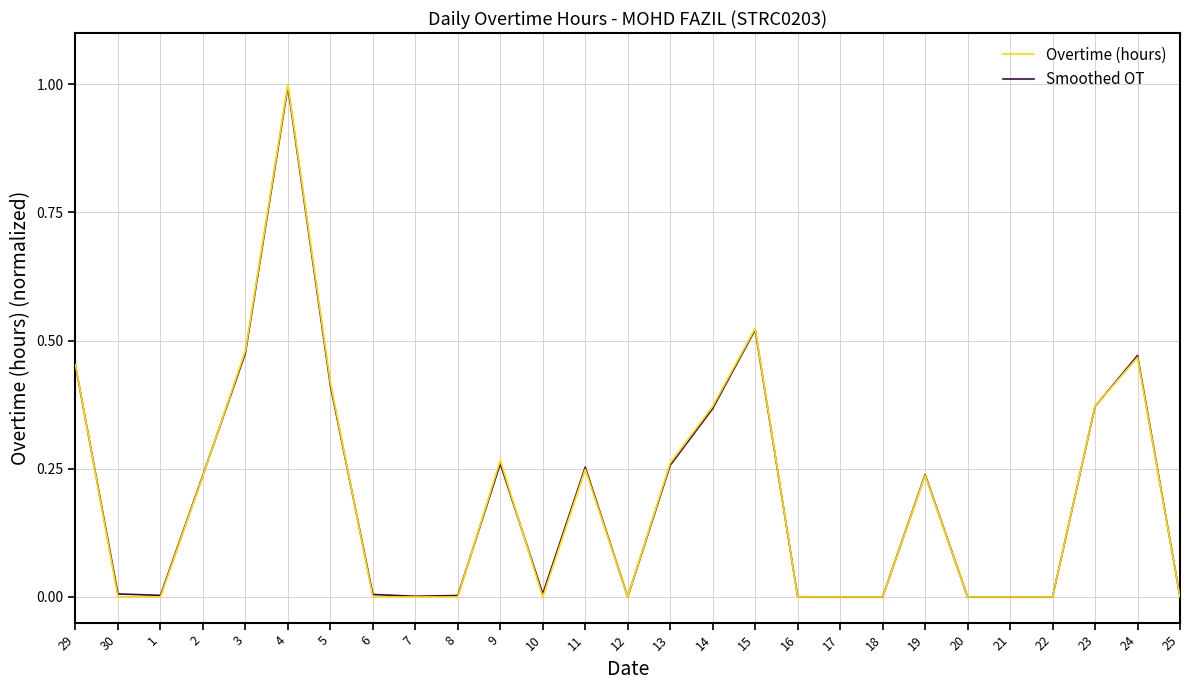

How many series are shown in this chart?

2